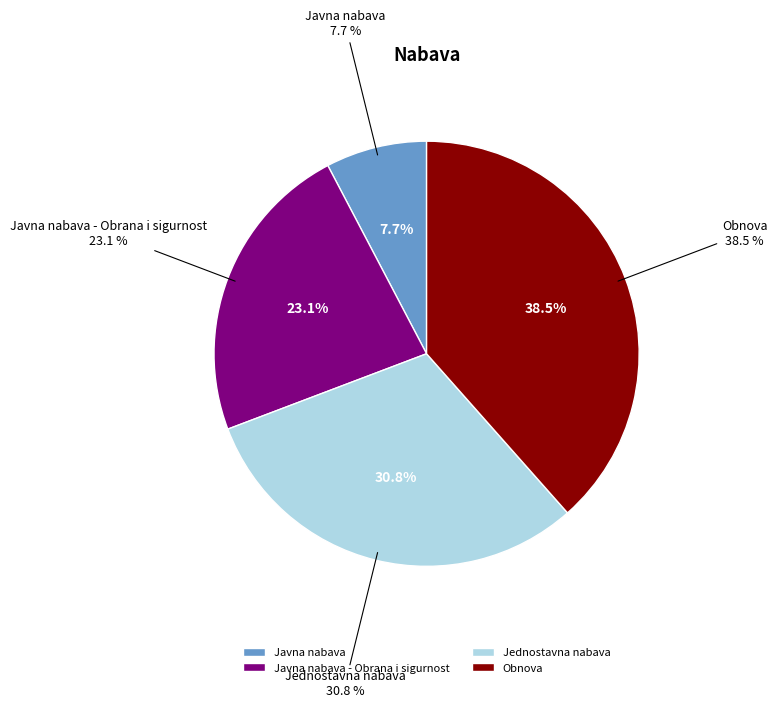

To the nearest percent, what is the difference between the largest and smallest slice percentages?

31%